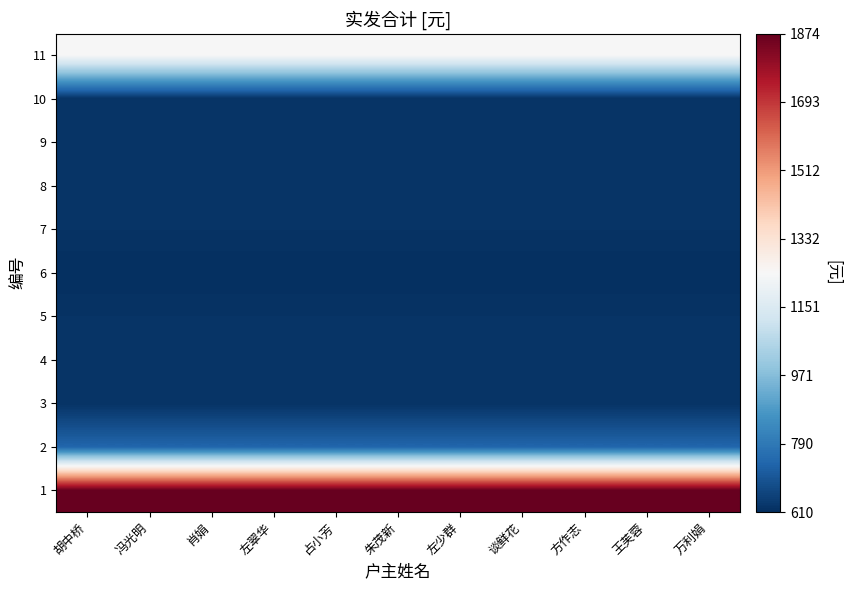

Which series has the largest total across all categories?

1